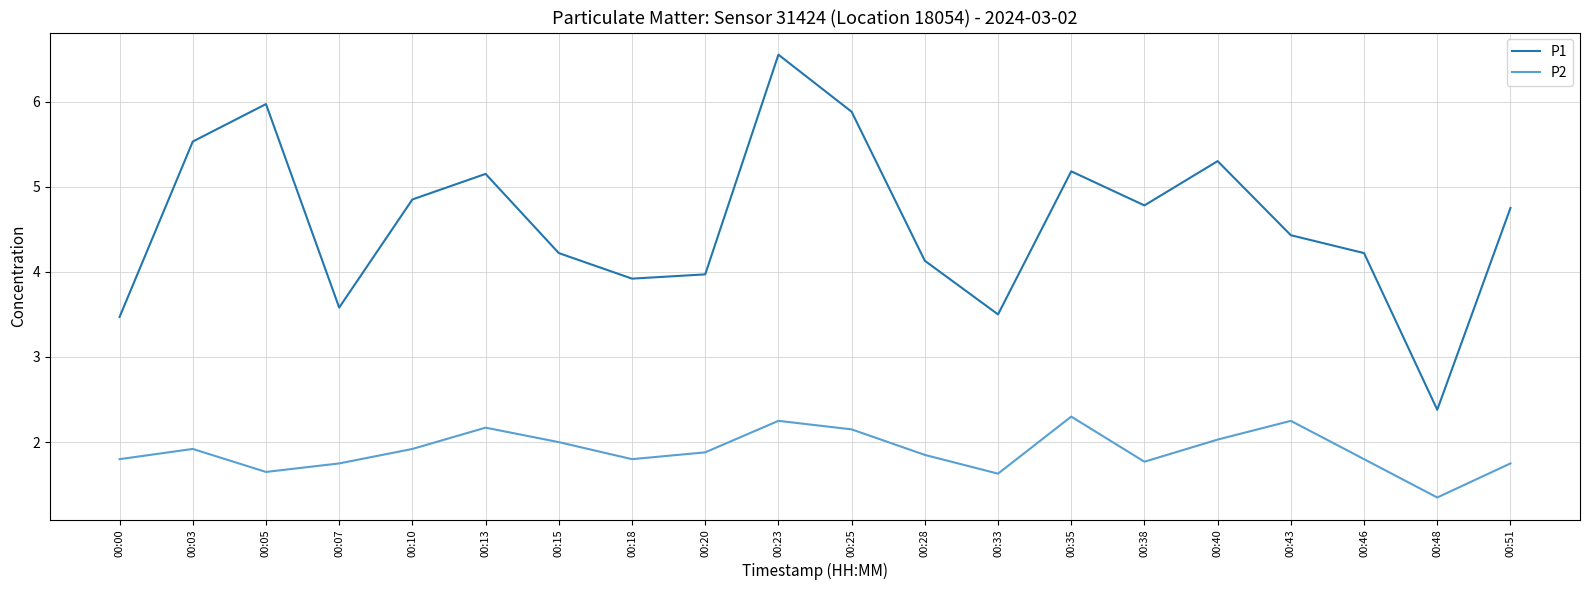

Which category has the highest value in the P2 series?

00:35